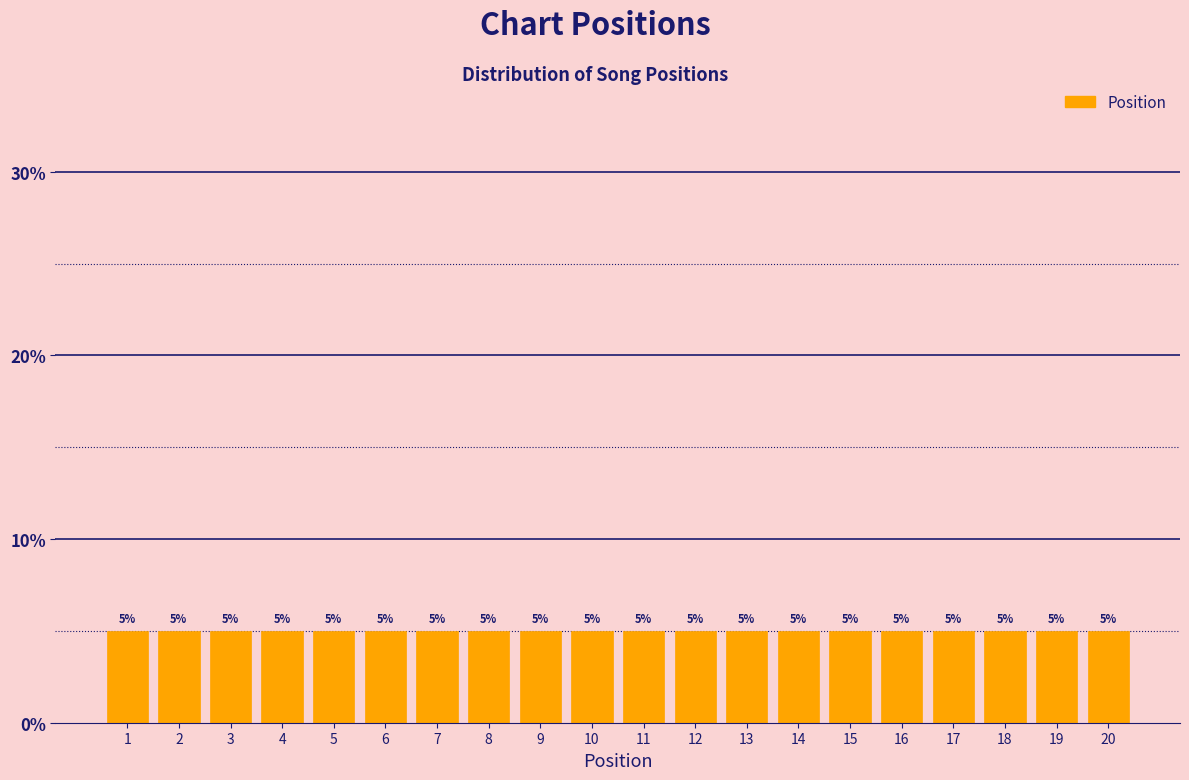

Reading left to right, list every bar in this chart as the range it spans on the x-axis followed by its height.

0.5 to 1.5: 5
1.5 to 2.5: 5
2.5 to 3.5: 5
3.5 to 4.5: 5
4.5 to 5.5: 5
5.5 to 6.5: 5
6.5 to 7.5: 5
7.5 to 8.5: 5
8.5 to 9.5: 5
9.5 to 10.5: 5
10.5 to 11.5: 5
11.5 to 12.5: 5
12.5 to 13.5: 5
13.5 to 14.5: 5
14.5 to 15.5: 5
15.5 to 16.5: 5
16.5 to 17.5: 5
17.5 to 18.5: 5
18.5 to 19.5: 5
19.5 to 20.5: 5